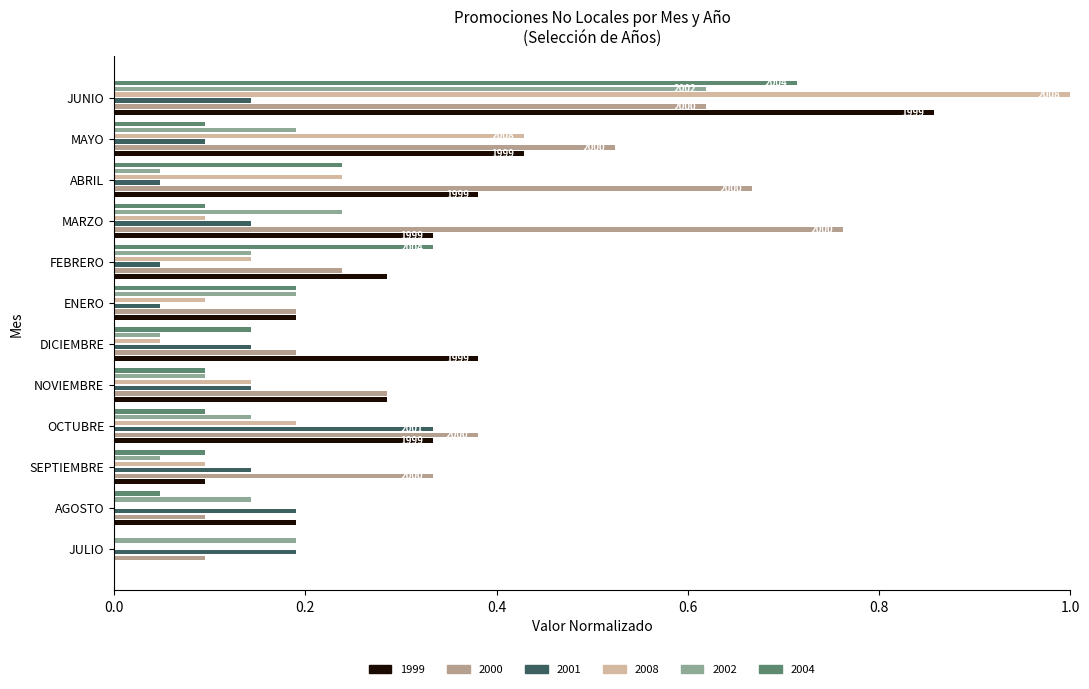

How many data points does each series have?

12